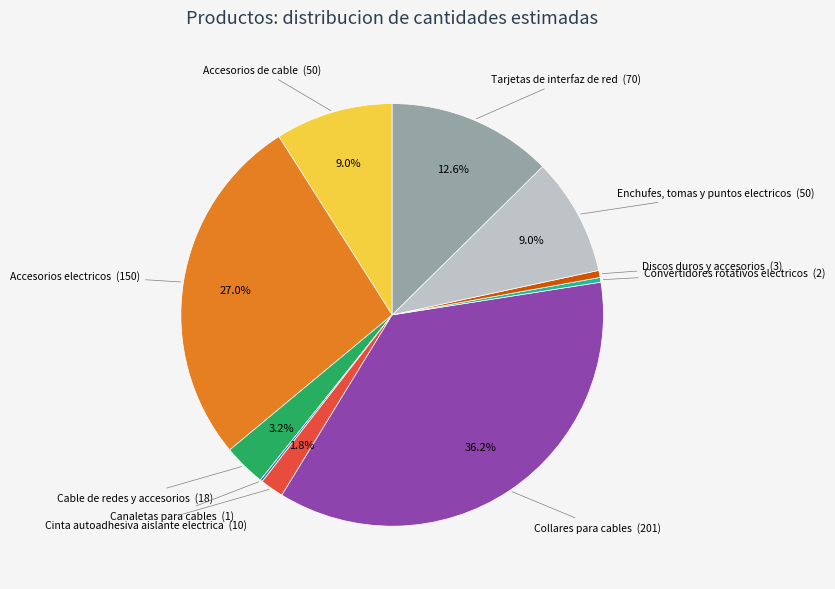

Does any single category account for the majority?

No